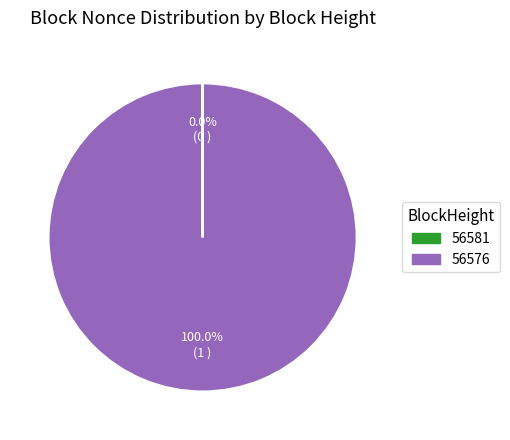

Which category accounts for the majority?

56576